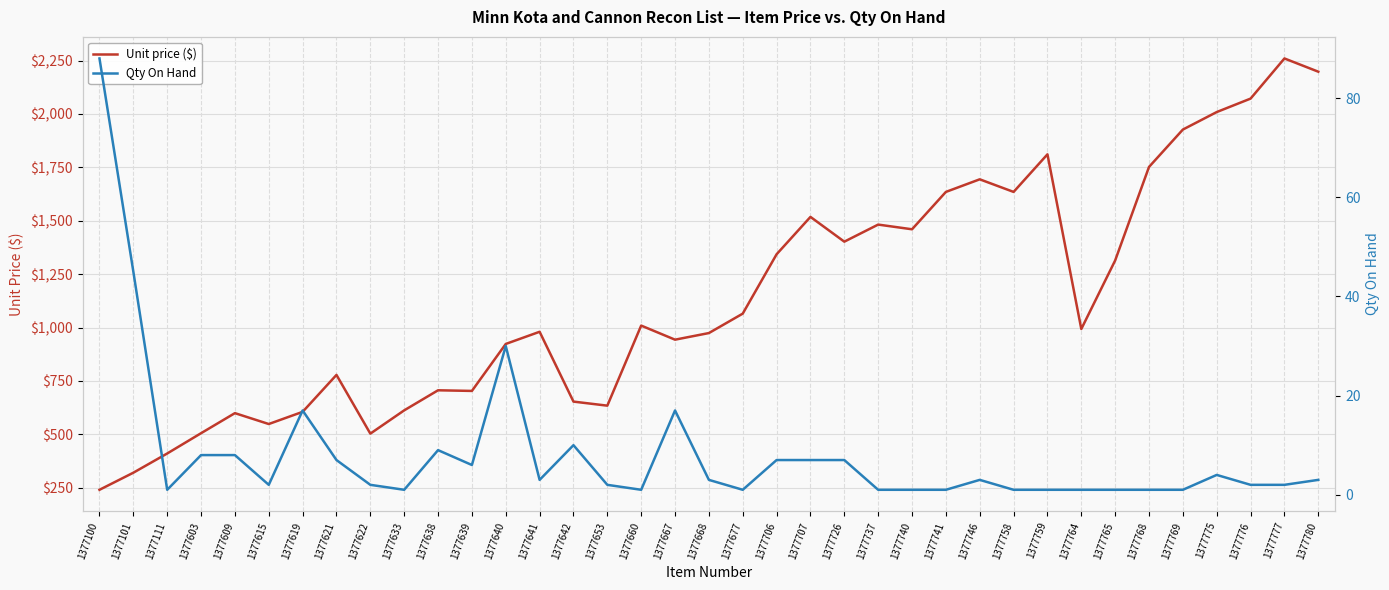

At which category does Unit price ($) reach its first local valley?

1377615